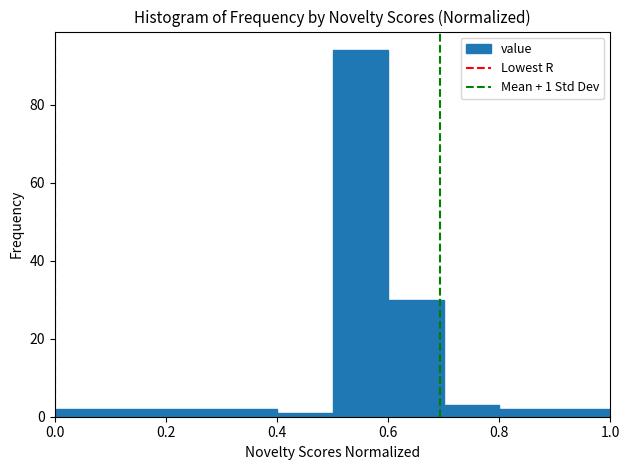

Which range on the x-axis has the tallest bar?

0.5 to 0.6